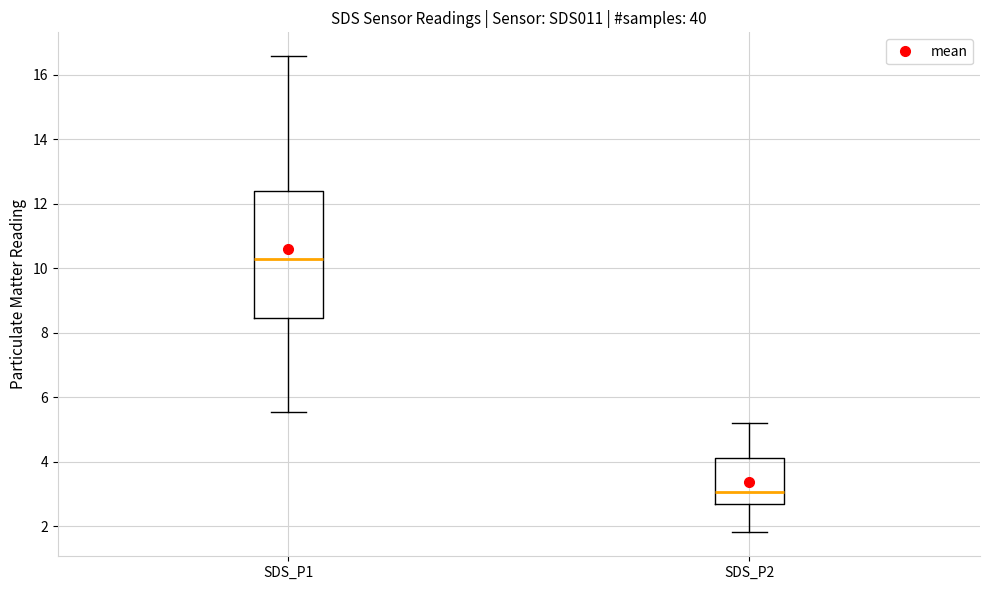

Which box has the highest median line?

SDS_P1